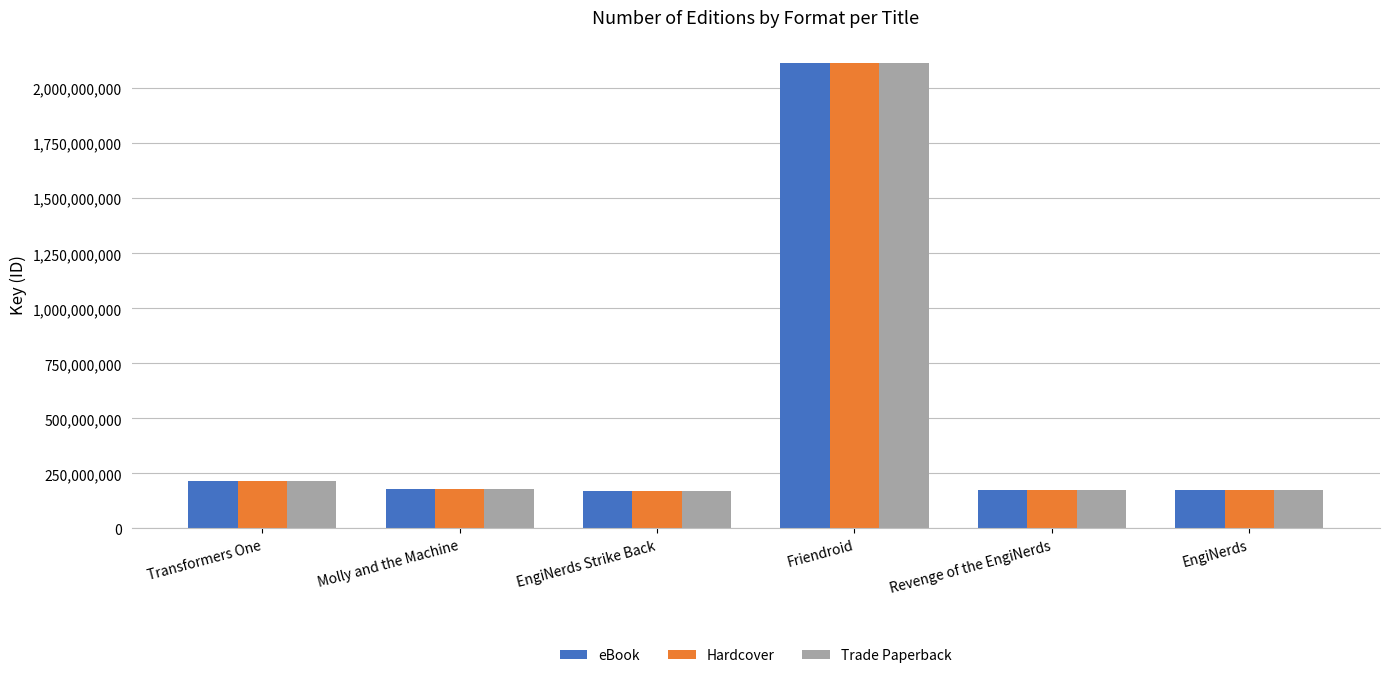

Is it true that Trade Paperback equals 606318683 at Friendroid?

False